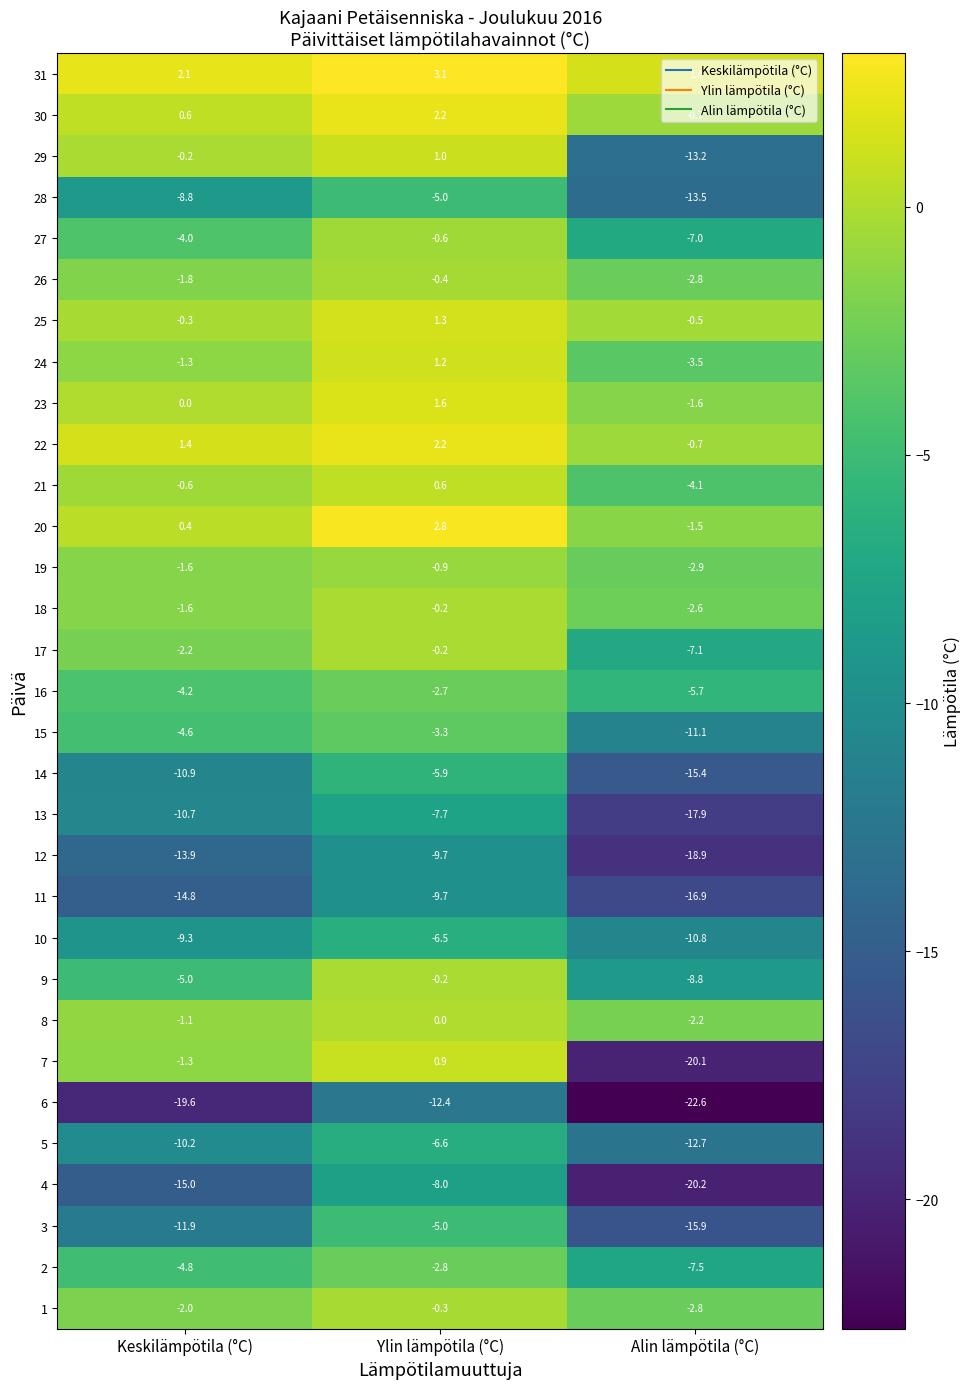

What is the average value of the 9 series?

-4.7